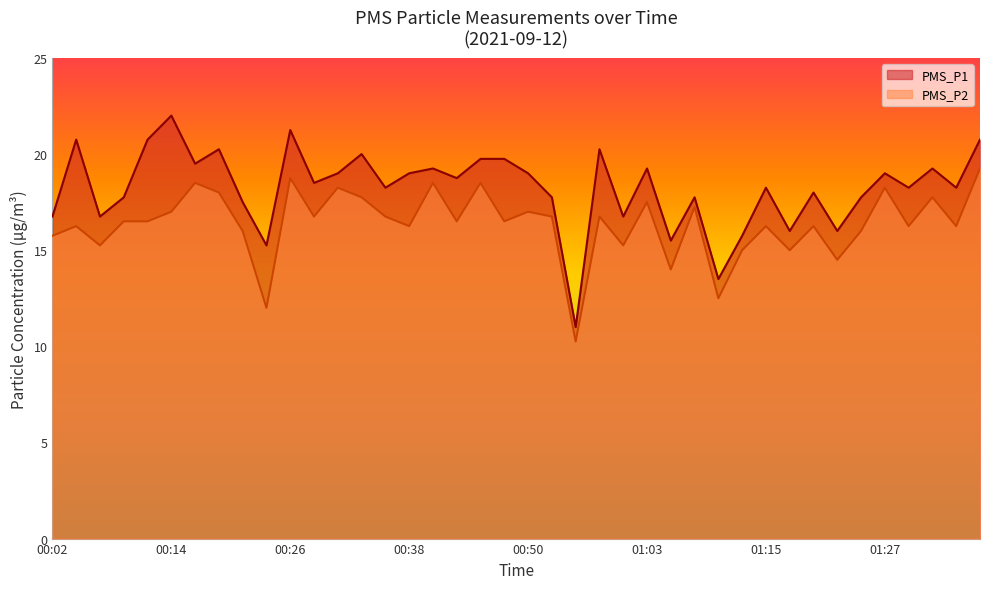

How many interior local valleys does the PMS_P1 series have?

14